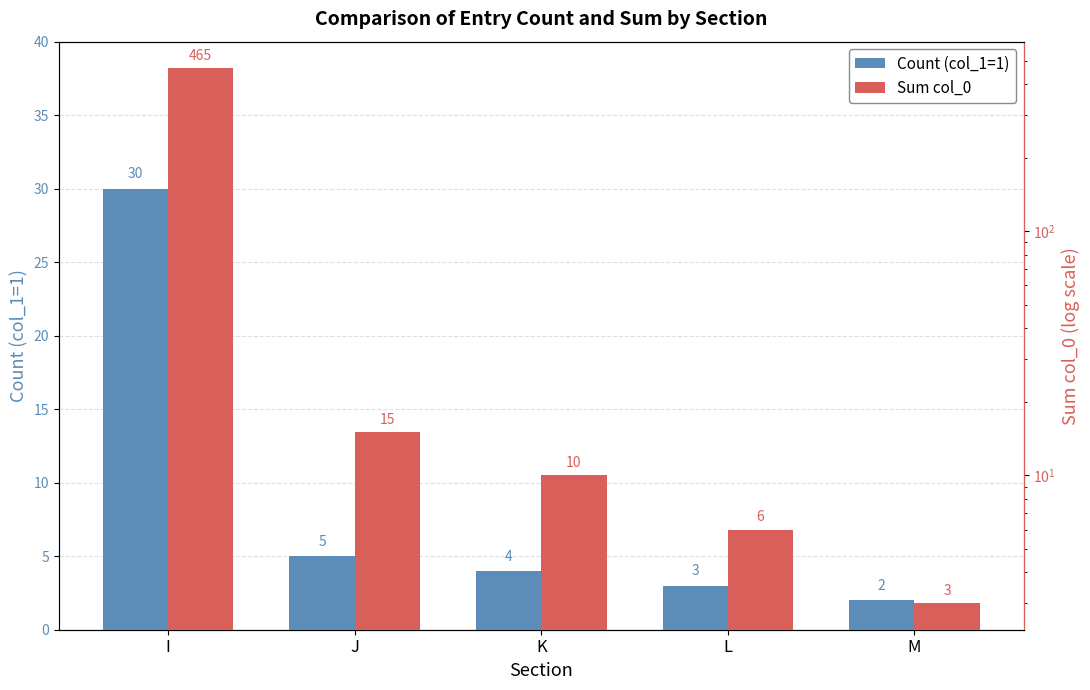

Where does the Count (col_1=1) series first go above 4?

I